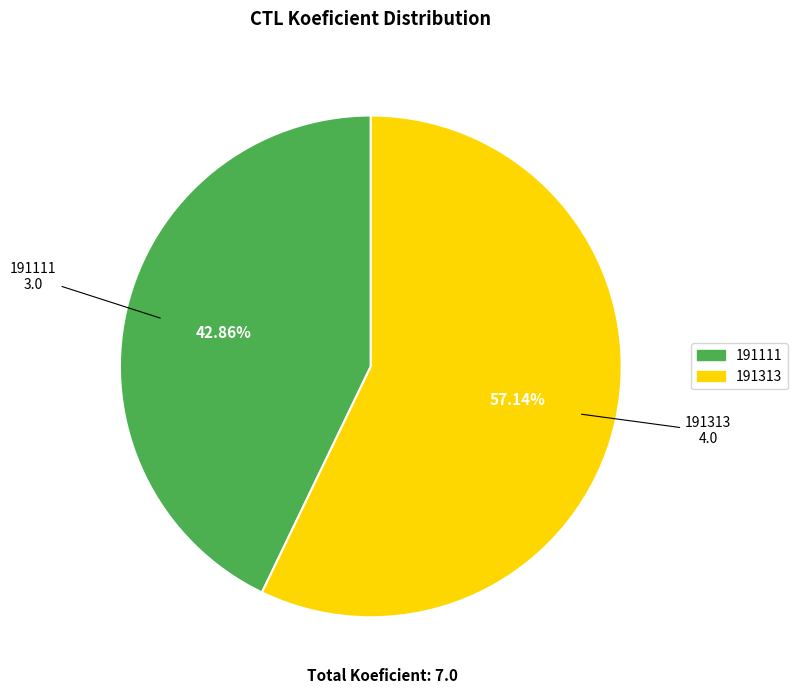

Which has a higher value, 191313 or 191111?

191313